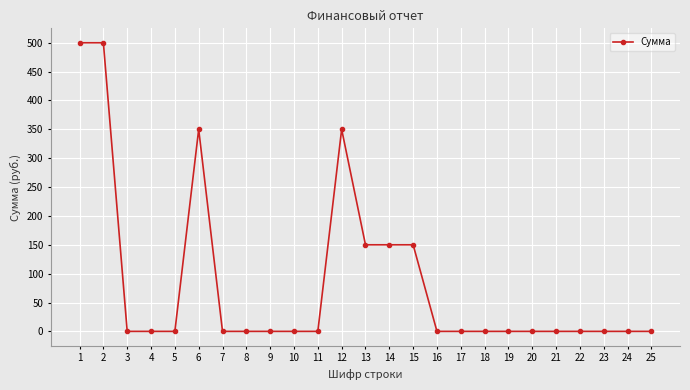

Does the chart display data point markers on the line(s)?

Yes